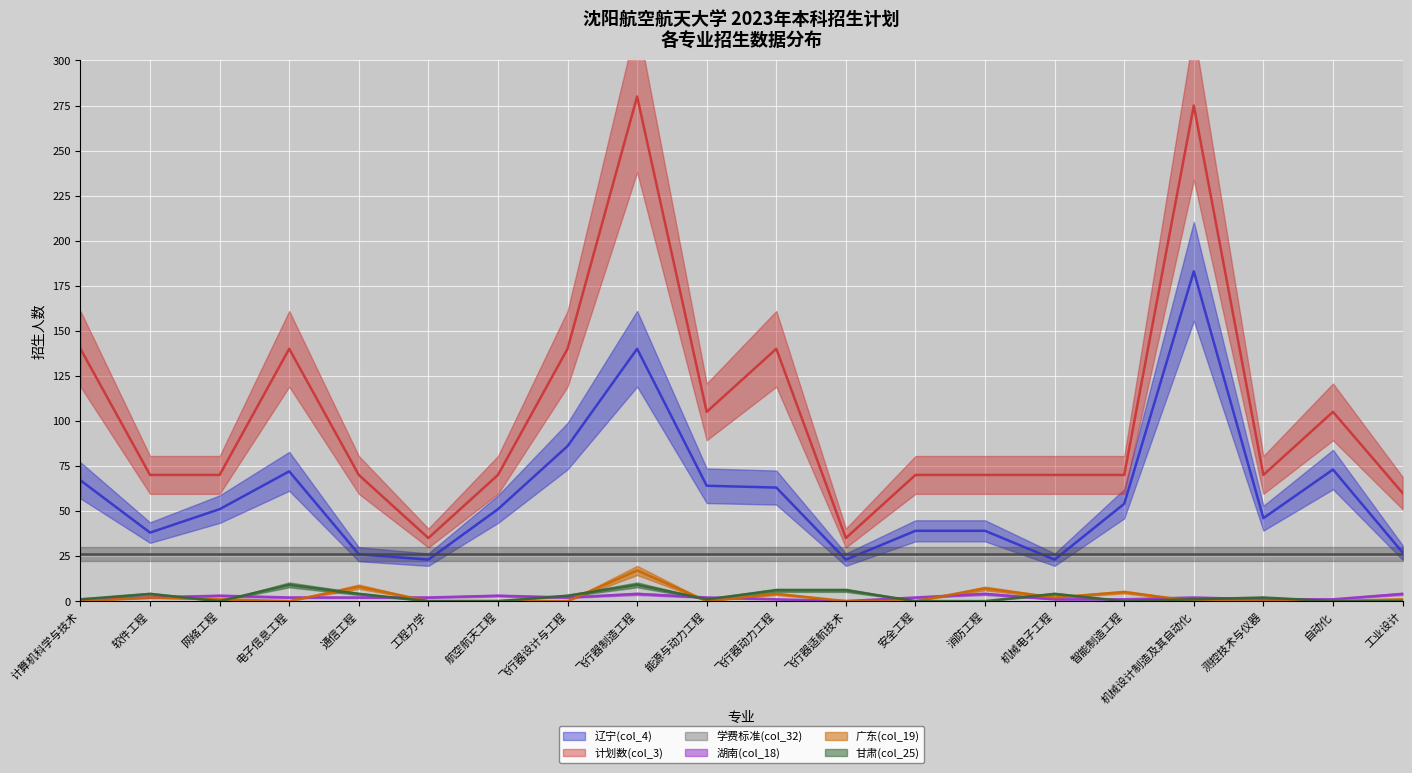

Where is 甘肃(col_25) nearest to the value 4?

软件工程